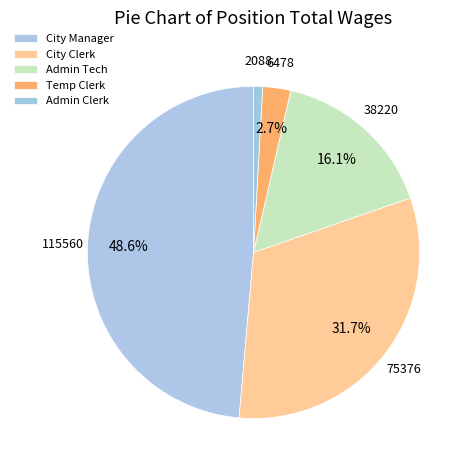

How many slices are in this pie chart?

5